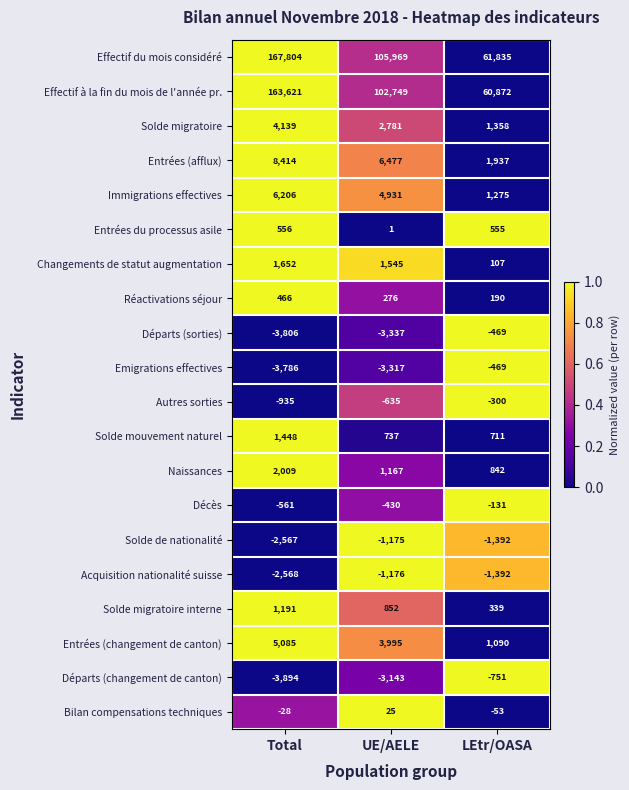

At which category is the sum across all series the highest?

Total